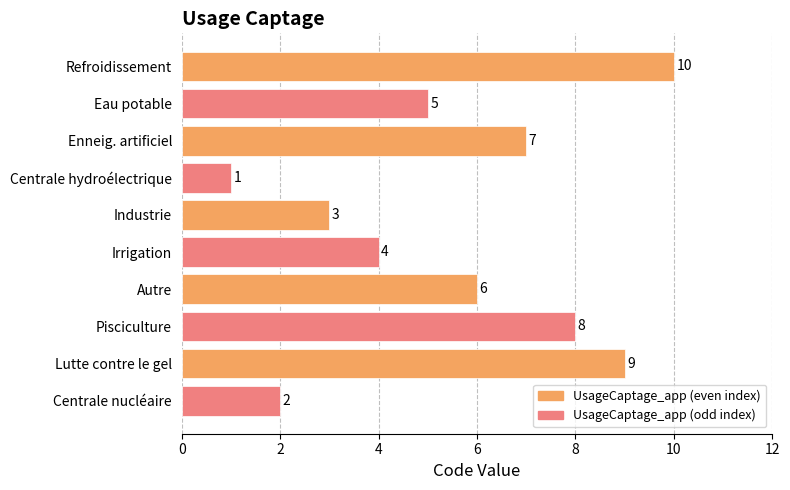

Reading bottom to top, extract all data points from this chart.

2	9	8	6	4	3	1	7	5	10